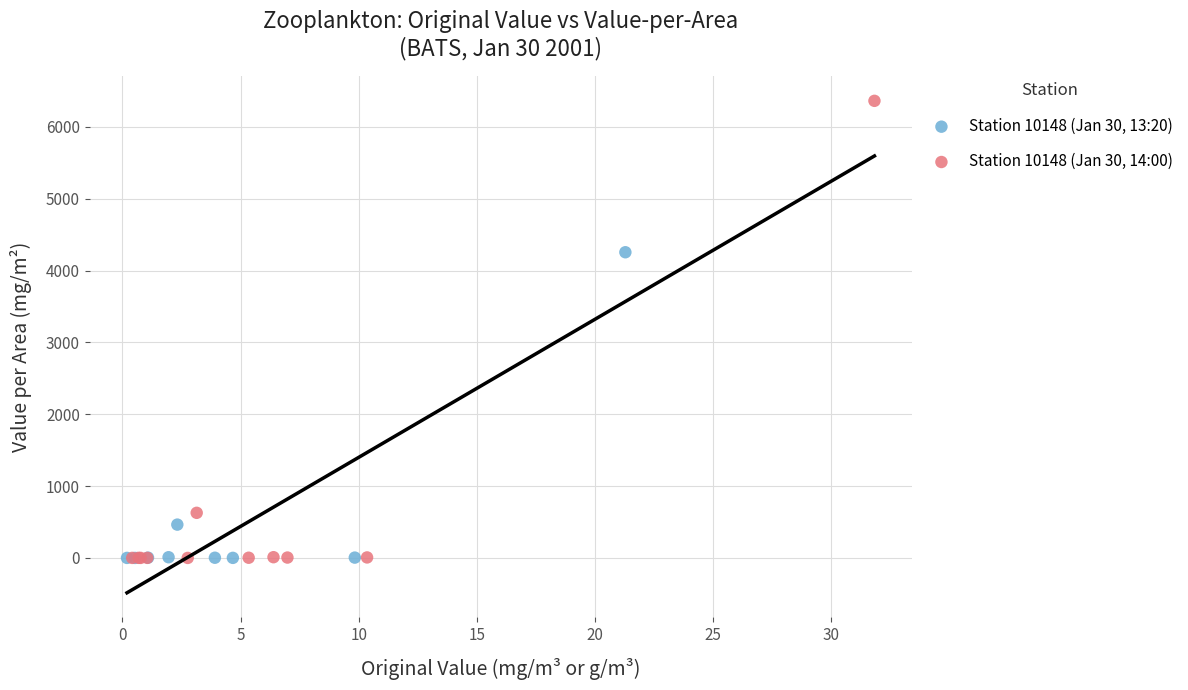

Which series has the largest Y range (max minus min)?

Station 10148 (Jan 30, 14:00)